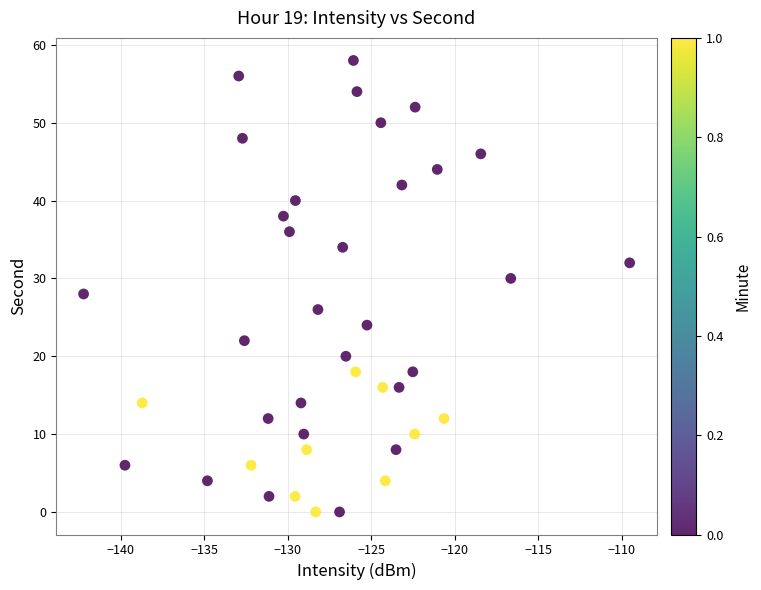

What is the range of Y values (max minus min)?

58